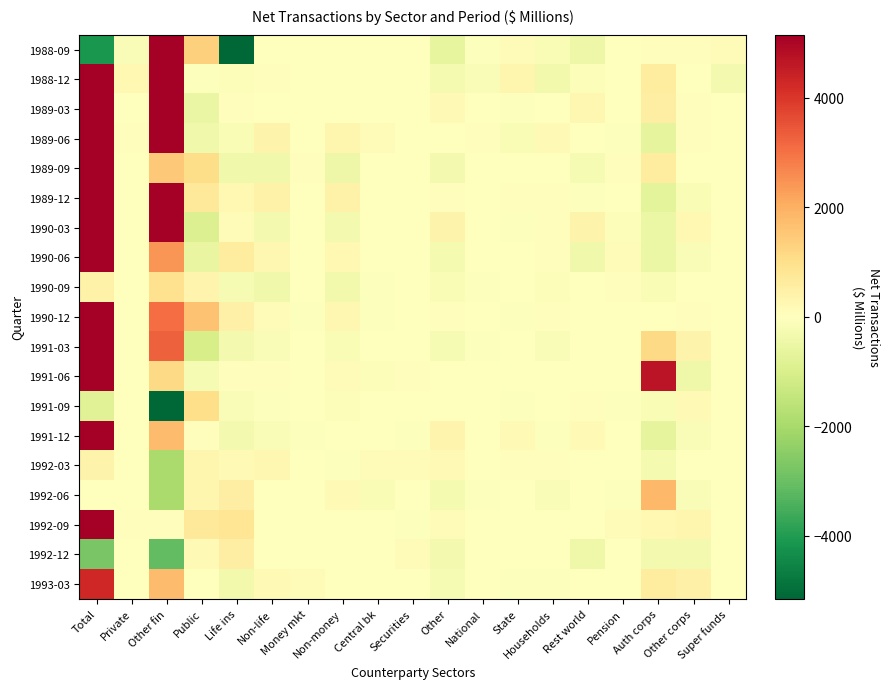

Reading left to right, what are all the values shown in this chart?

1988-09: Total=-4124	Private=-133	Other fin=7593	Public=1357	Life ins=-6350	Non-life=7	Money mkt=-7	Non-money=15	Central bk=-6	Securities=5	Other=-626	National=-68	State=92	Households=-178	Rest world=-472	Pension=-6	Auth corps=69	Other corps=63	Super funds=100
1988-12: Total=12726	Private=239	Other fin=6827	Public=-73	Life ins=-95	Non-life=59	Money mkt=10	Non-money=20	Central bk=33	Securities=-4	Other=-268	National=-130	State=283	Households=-332	Rest world=-89	Pension=2	Auth corps=643	Other corps=-9	Super funds=-301
1989-03: Total=18420	Private=27	Other fin=7254	Public=-531	Life ins=59	Non-life=12	Money mkt=6	Non-money=31	Central bk=-29	Securities=4	Other=194	National=3	State=-65	Households=6	Rest world=250	Pension=-1	Auth corps=536	Other corps=45	Super funds=7
1989-06: Total=23844	Private=43	Other fin=12521	Public=-401	Life ins=-189	Non-life=391	Money mkt=-9	Non-money=299	Central bk=87	Securities=14	Other=40	National=65	State=-175	Households=169	Rest world=-19	Pension=-50	Auth corps=-659	Other corps=68	Super funds=1
1989-09: Total=7046	Private=22	Other fin=1504	Public=1080	Life ins=-392	Non-life=-392	Money mkt=42	Non-money=-453	Central bk=14	Securities=5	Other=-310	National=-10	State=-35	Households=-26	Rest world=-239	Pension=55	Auth corps=636	Other corps=1	Super funds=1
1989-12: Total=7317	Private=24	Other fin=5156	Public=726	Life ins=208	Non-life=409	Money mkt=-34	Non-money=415	Central bk=13	Securities=15	Other=59	National=19	State=63	Households=49	Rest world=-72	Pension=36	Auth corps=-724	Other corps=-165	Super funds=0
1990-03: Total=18352	Private=28	Other fin=8518	Public=-888	Life ins=104	Non-life=-305	Money mkt=34	Non-money=-294	Central bk=-32	Securities=-13	Other=390	National=16	State=-58	Households=42	Rest world=390	Pension=-117	Auth corps=-505	Other corps=213	Super funds=1
1990-06: Total=9124	Private=27	Other fin=2432	Public=-582	Life ins=605	Non-life=253	Money mkt=3	Non-money=213	Central bk=35	Securities=2	Other=-270	National=31	State=2	Households=80	Rest world=-383	Pension=85	Auth corps=-490	Other corps=-121	Super funds=2
1990-09: Total=409	Private=29	Other fin=959	Public=333	Life ins=-220	Non-life=-384	Money mkt=30	Non-money=-337	Central bk=-68	Securities=-9	Other=-168	National=-42	State=-3	Households=-109	Rest world=-14	Pension=73	Auth corps=-170	Other corps=30	Super funds=-5
1990-12: Total=7940	Private=37	Other fin=3066	Public=1622	Life ins=482	Non-life=153	Money mkt=-77	Non-money=275	Central bk=-44	Securities=-1	Other=73	National=32	State=-45	Households=80	Rest world=6	Pension=-32	Auth corps=-19	Other corps=42	Super funds=1
1991-03: Total=5808	Private=32	Other fin=3264	Public=-1079	Life ins=-318	Non-life=-141	Money mkt=34	Non-money=-185	Central bk=10	Securities=0	Other=-207	National=-56	State=-12	Households=-143	Rest world=4	Pension=-6	Auth corps=1142	Other corps=392	Super funds=0
1991-06: Total=9209	Private=33	Other fin=1146	Public=-228	Life ins=57	Non-life=77	Money mkt=-10	Non-money=139	Central bk=-100	Securities=48	Other=24	National=2	State=3	Households=6	Rest world=13	Pension=31	Auth corps=4678	Other corps=-406	Super funds=2
1991-09: Total=-815	Private=29	Other fin=-5150	Public=1039	Life ins=-141	Non-life=-79	Money mkt=-4	Non-money=-108	Central bk=9	Securities=24	Other=23	National=3	State=-45	Households=9	Rest world=56	Pension=-71	Auth corps=-163	Other corps=185	Super funds=1
1991-12: Total=5486	Private=19	Other fin=1756	Public=72	Life ins=-284	Non-life=-139	Money mkt=-52	Non-money=12	Central bk=-21	Securities=-78	Other=341	National=-20	State=165	Households=-54	Rest world=168	Pension=-22	Auth corps=-657	Other corps=-146	Super funds=1
1992-03: Total=390	Private=25	Other fin=-1960	Public=303	Life ins=183	Non-life=249	Money mkt=32	Non-money=-72	Central bk=119	Securities=149	Other=169	National=16	State=59	Households=42	Rest world=37	Pension=11	Auth corps=-275	Other corps=14	Super funds=-1
1992-06: Total=-35	Private=39	Other fin=-1943	Public=310	Life ins=540	Non-life=-31	Money mkt=-16	Non-money=168	Central bk=-174	Securities=-29	Other=-252	National=-50	State=-30	Households=-129	Rest world=-28	Pension=-47	Auth corps=1840	Other corps=-122	Super funds=1
1992-09: Total=9934	Private=52	Other fin=71	Public=754	Life ins=814	Non-life=29	Money mkt=37	Non-money=3	Central bk=0	Securities=-46	Other=102	National=6	State=36	Households=16	Rest world=29	Pension=118	Auth corps=226	Other corps=293	Super funds=0
1992-12: Total=-2765	Private=40	Other fin=-3110	Public=194	Life ins=544	Non-life=27	Money mkt=-35	Non-money=-20	Central bk=0	Securities=87	Other=-288	National=0	State=25	Households=1	Rest world=-417	Pension=-20	Auth corps=-319	Other corps=-287	Super funds=0
1993-03: Total=4280	Private=6	Other fin=1752	Public=-38	Life ins=-326	Non-life=201	Money mkt=144	Non-money=-2	Central bk=0	Securities=39	Other=-231	National=-20	State=-64	Households=-51	Rest world=0	Pension=-14	Auth corps=625	Other corps=444	Super funds=1